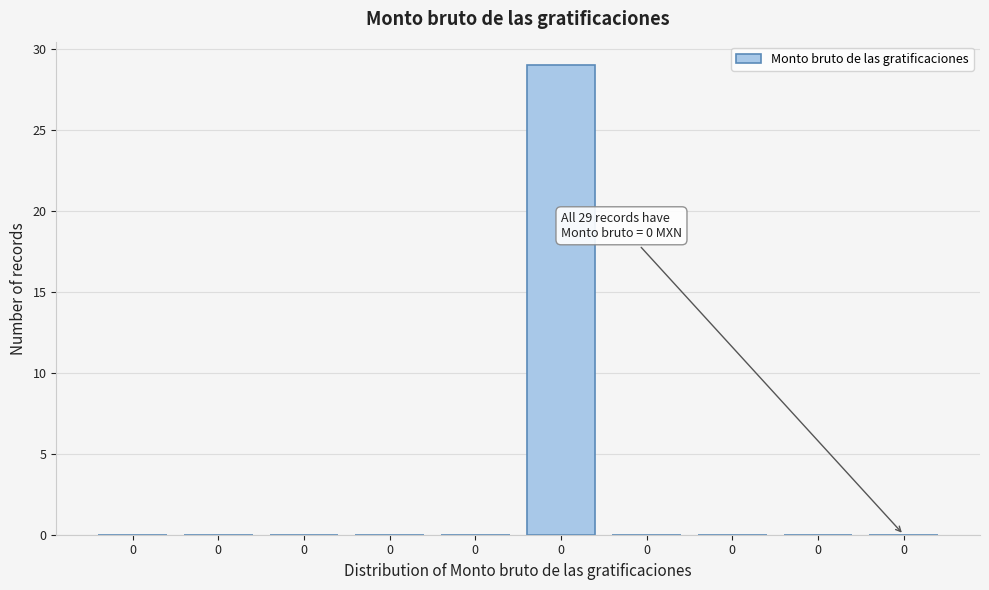

How many data points does each series have?

10